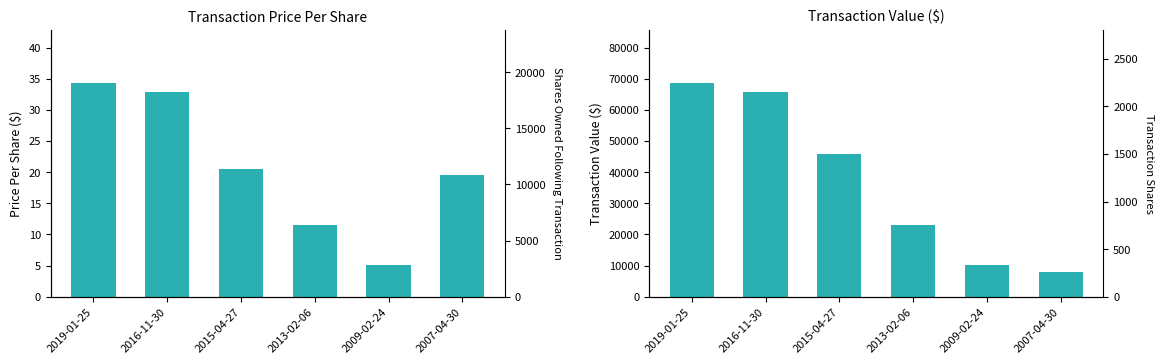

What is the spread (max minus min) of values at 2019-01-25?

68625.7